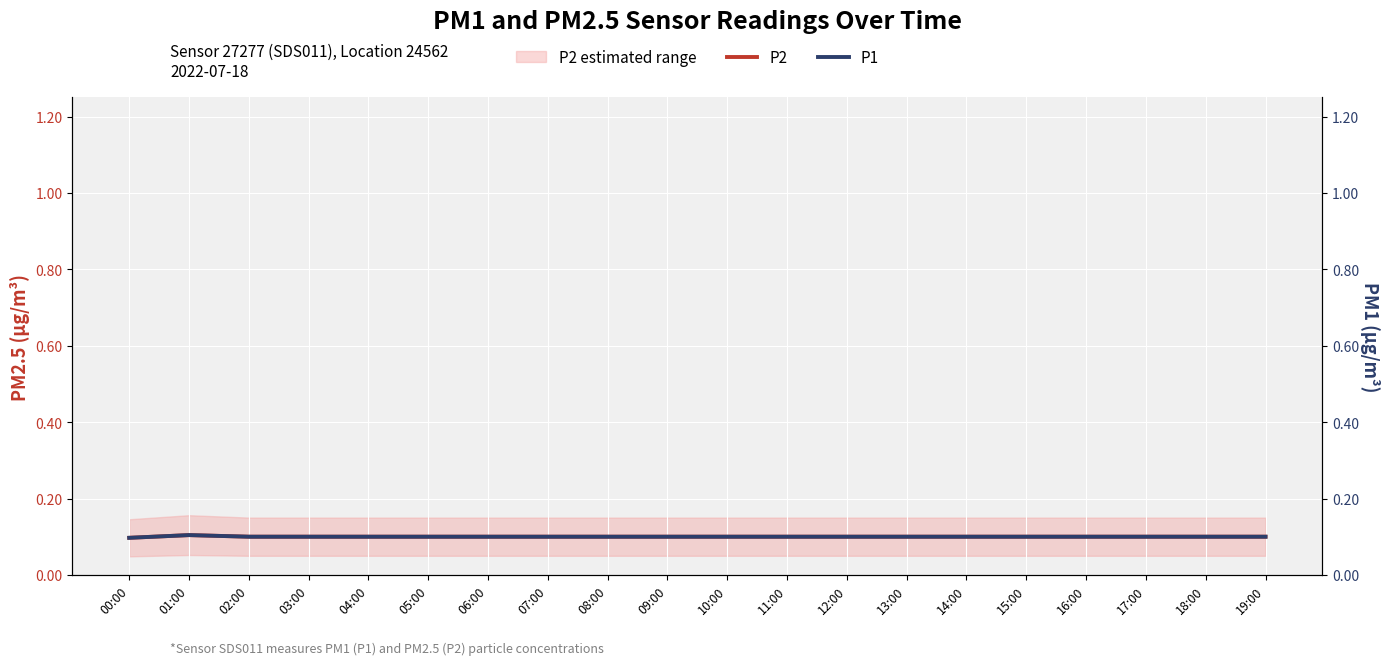

What is the sum of all P1 values?

2.0